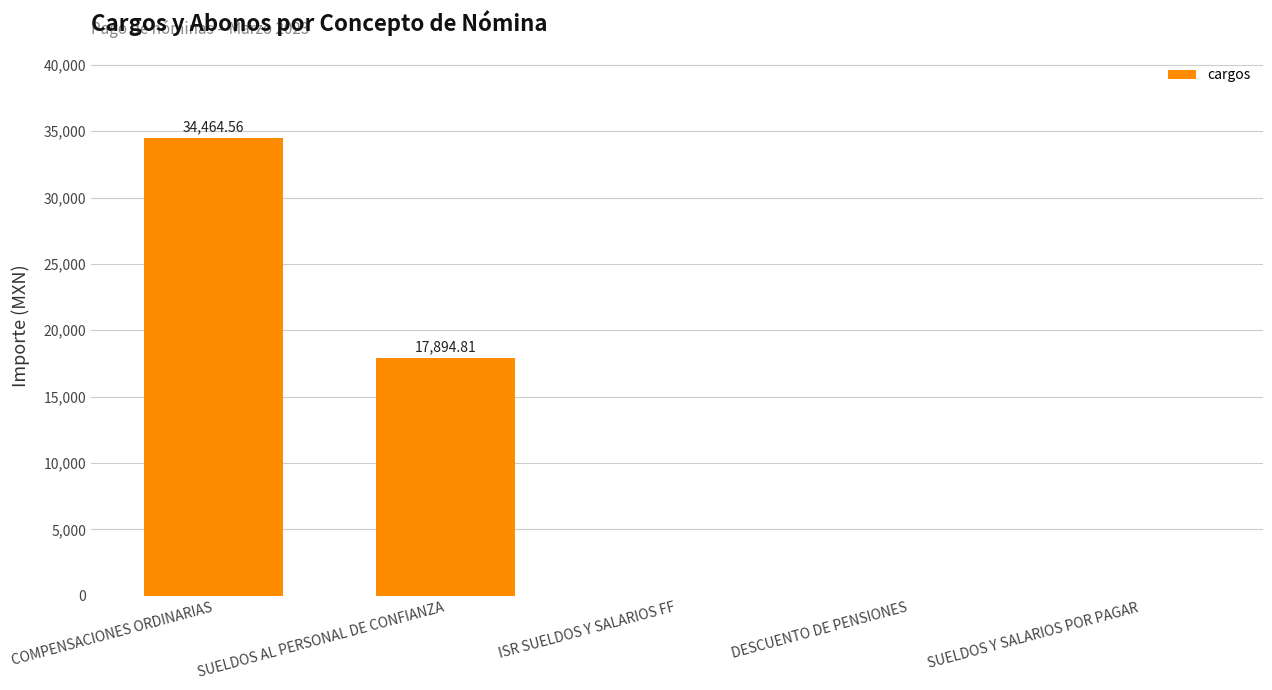

What is the difference between the values at DESCUENTO DE PENSIONES and COMPENSACIONES ORDINARIAS?

34464.6